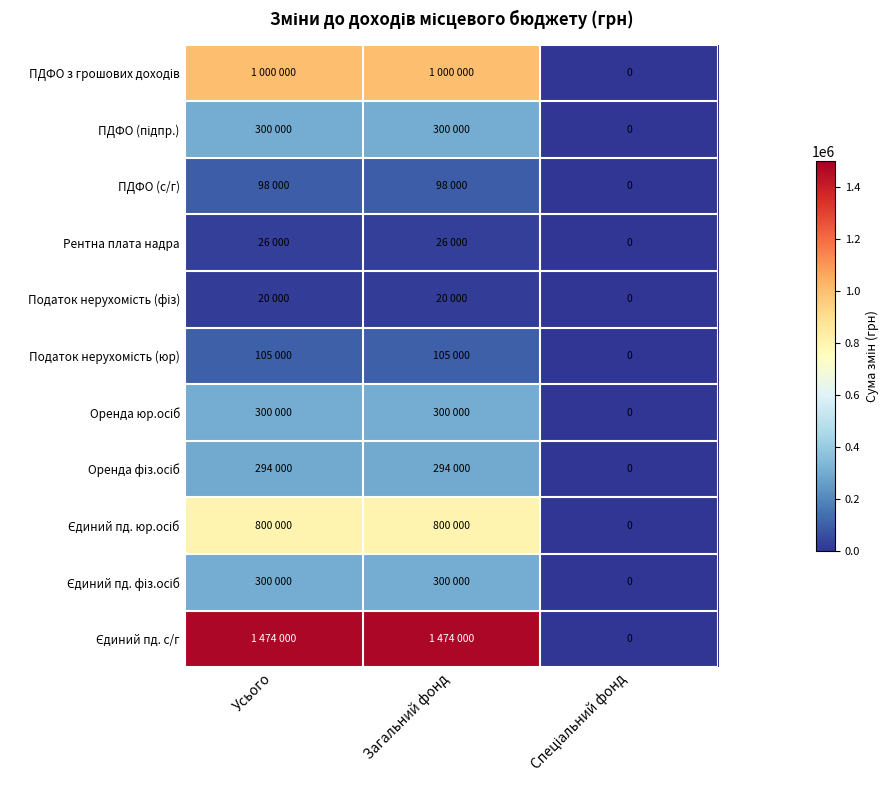

Is the value of Податок нерухомість (фіз) at Усього greater than the value of ПДФО (підпр.) at Спеціальний фонд?

Yes